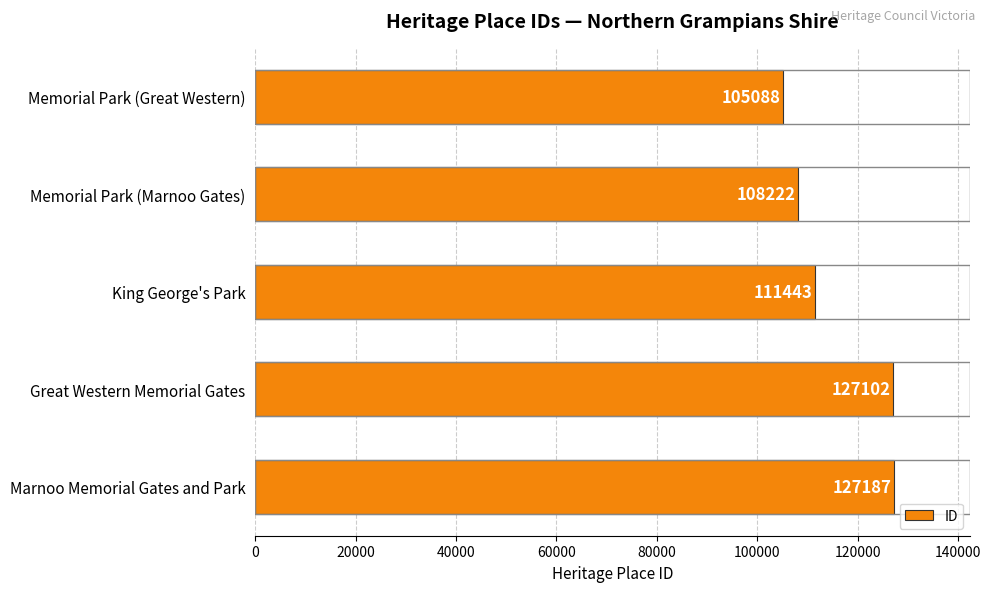

Rank the categories by value from highest to lowest.

Marnoo Memorial Gates and Park, Great Western Memorial Gates, King George's Park, Memorial Park (Marnoo Gates), Memorial Park (Great Western)